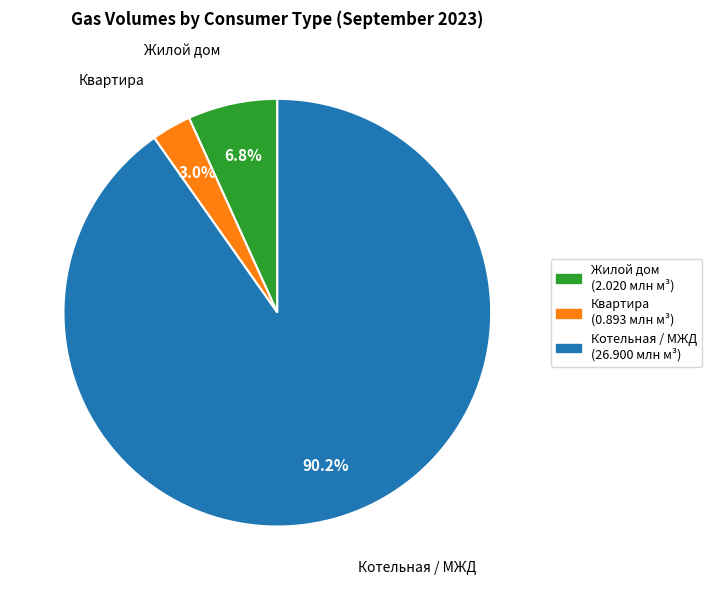

Is there a majority slice in this chart?

Yes